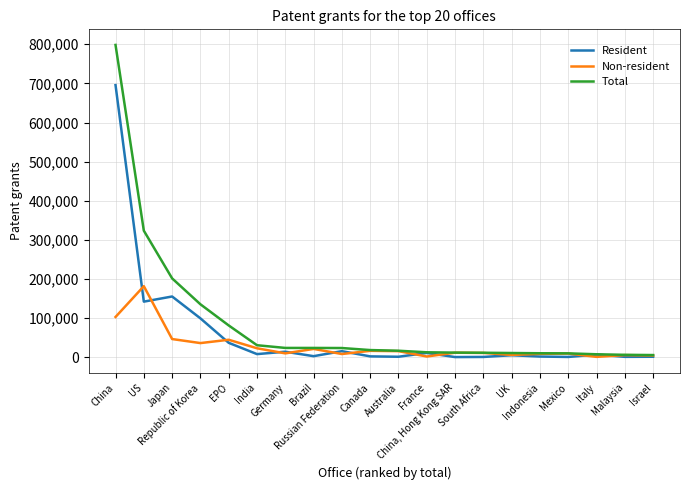

True or false: Resident has more than 0 points higher than both neighbors.

True